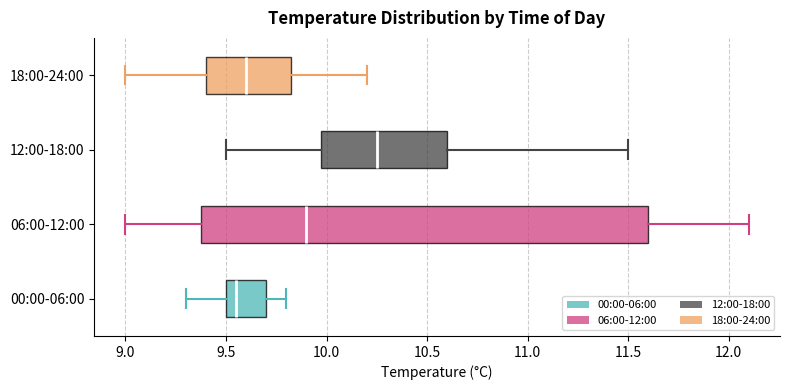

Reading bottom to top, transcribe this box plot: for each box, give where its median line is, the range the box spans, and where its two whiskers end, as read against the x-axis. The values are not printed on the chart, so give them approximately, as read against the axis.

00:00-06:00: median 9.55, box 9.50 to 9.70, whiskers 9.30 to 9.80
06:00-12:00: median 9.90, box 9.40 to 11.60, whiskers 9.00 to 12.10
12:00-18:00: median 10.25, box 10.00 to 10.60, whiskers 9.50 to 11.50
18:00-24:00: median 9.60, box 9.40 to 9.85, whiskers 9.00 to 10.20